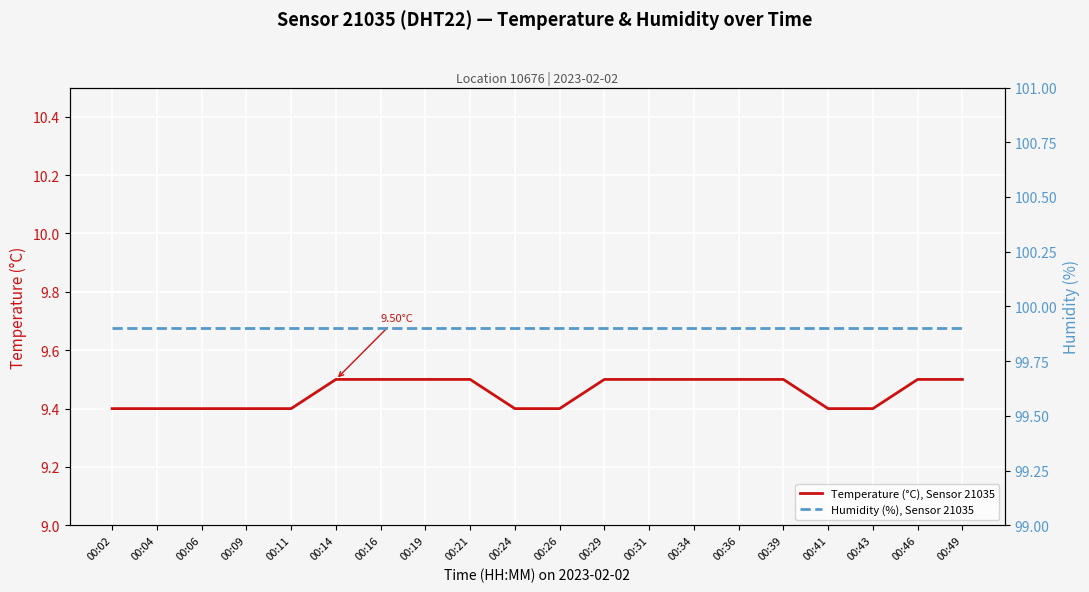

Is it true that Humidity (%), Sensor 21035 equals 99.9 at 00:26?

True